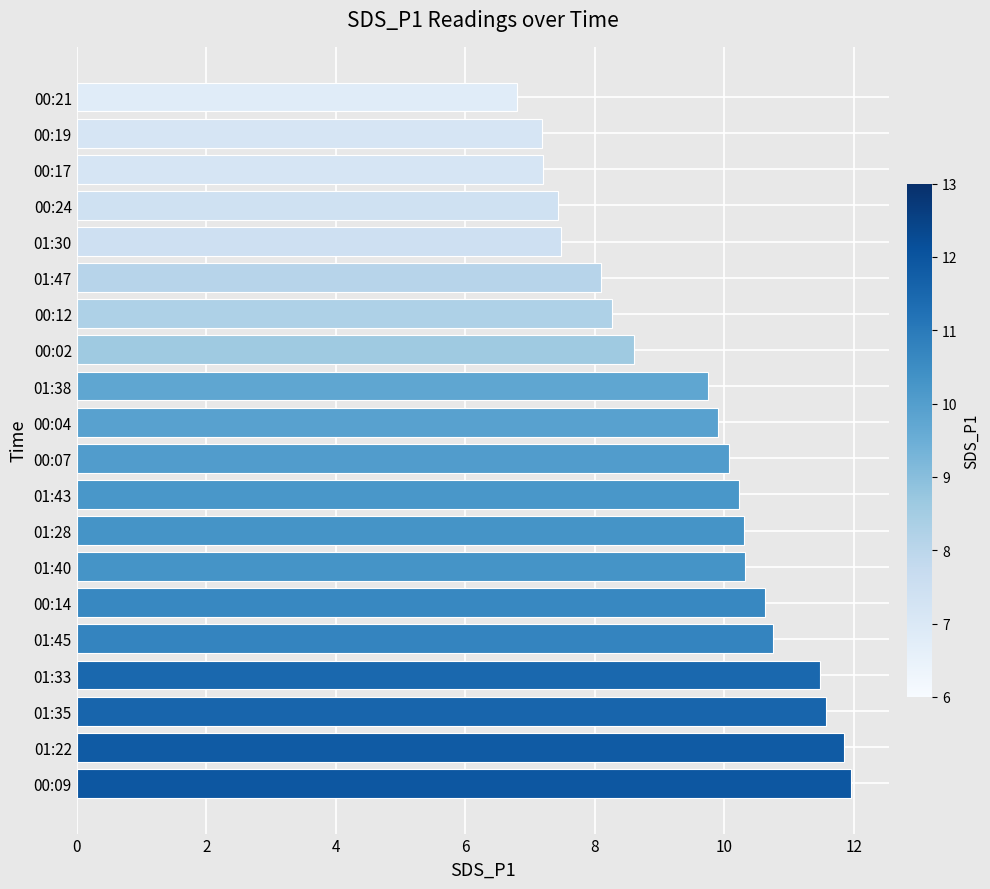

What is the difference between the values at 00:24 and 00:04?

2.5